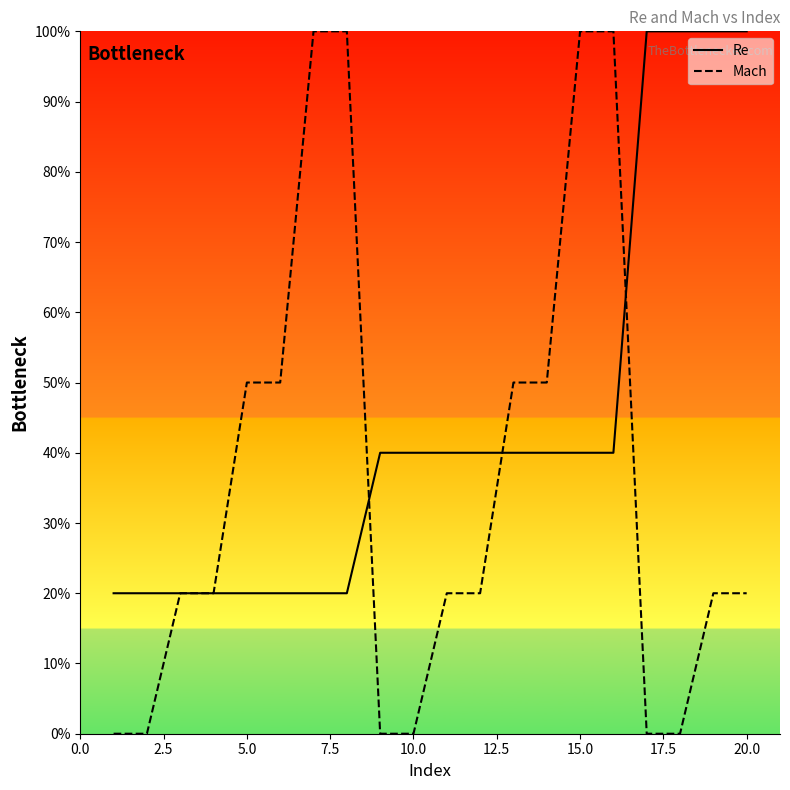

Which series has the largest total across all categories?

Re